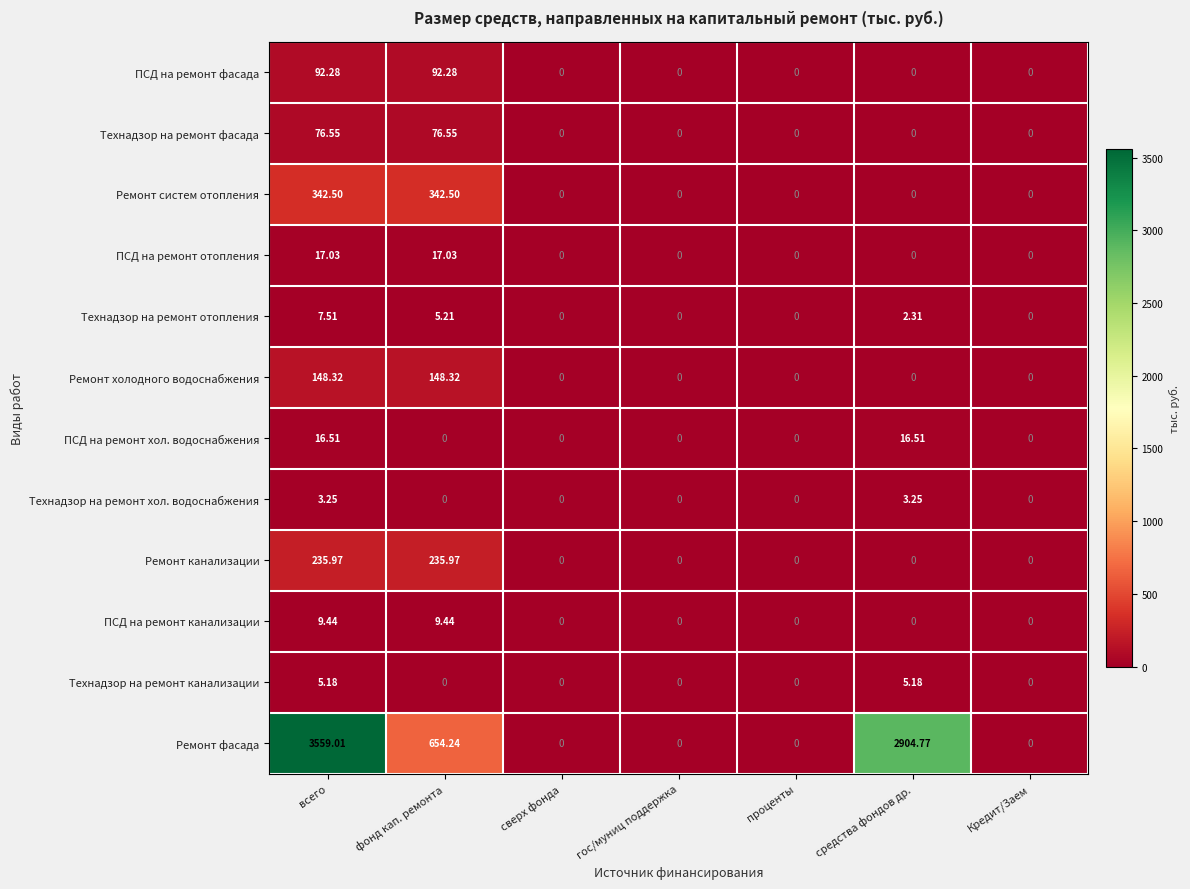

Is the value of Ремонт холодного водоснабжения at всего greater than the value of ПСД на ремонт канализации at гос/муниц поддержка?

Yes